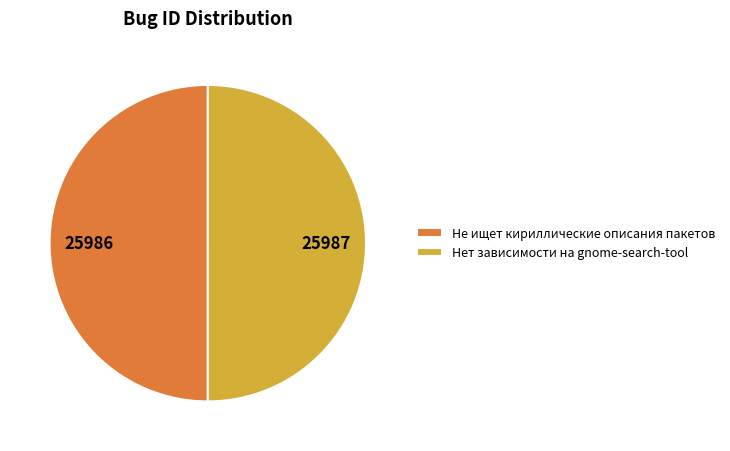

Approximately how many times larger is the value at Не ищет кириллические описания пакетов compared to Нет зависимости на gnome-search-tool?

1.0